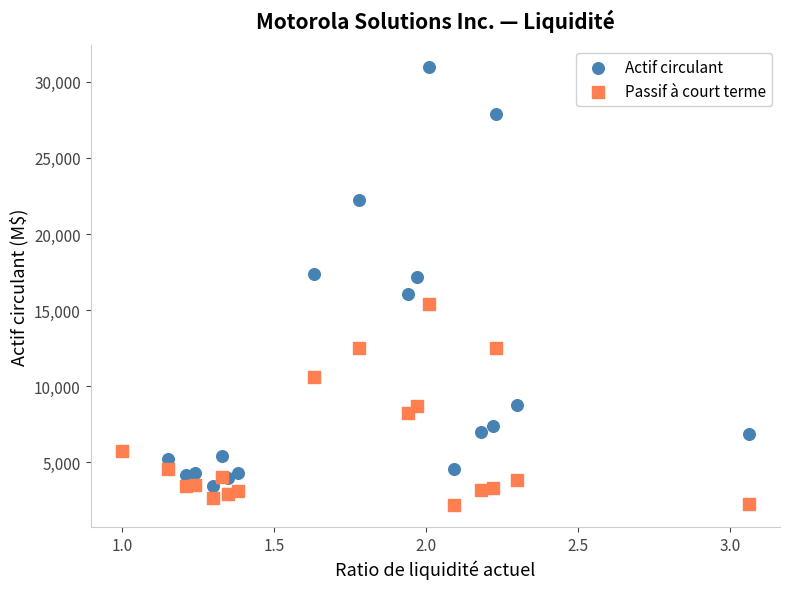

Which series reaches the minimum Y coordinate?

Passif à court terme